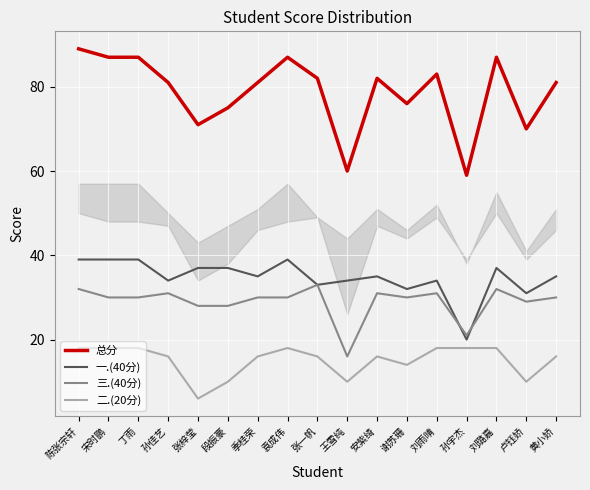

Reading left to right, extract all data points from this chart.

总分: 89	87	87	81	71	75	81	87	82	60	82	76	83	59	87	70	81
一.(40分): 39	39	39	34	37	37	35	39	33	34	35	32	34	20	37	31	35
三.(40分): 32	30	30	31	28	28	30	30	33	16	31	30	31	21	32	29	30
二.(20分): 18	18	18	16	6	10	16	18	16	10	16	14	18	18	18	10	16